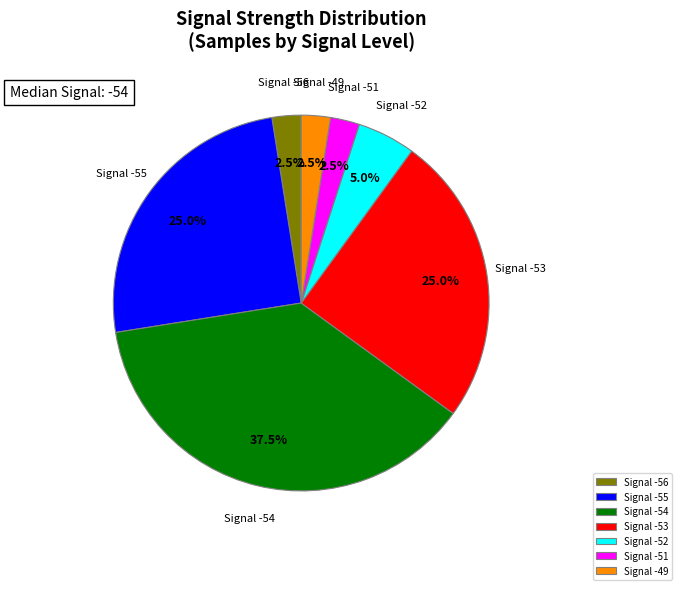

Count the number of slices in the pie.

7